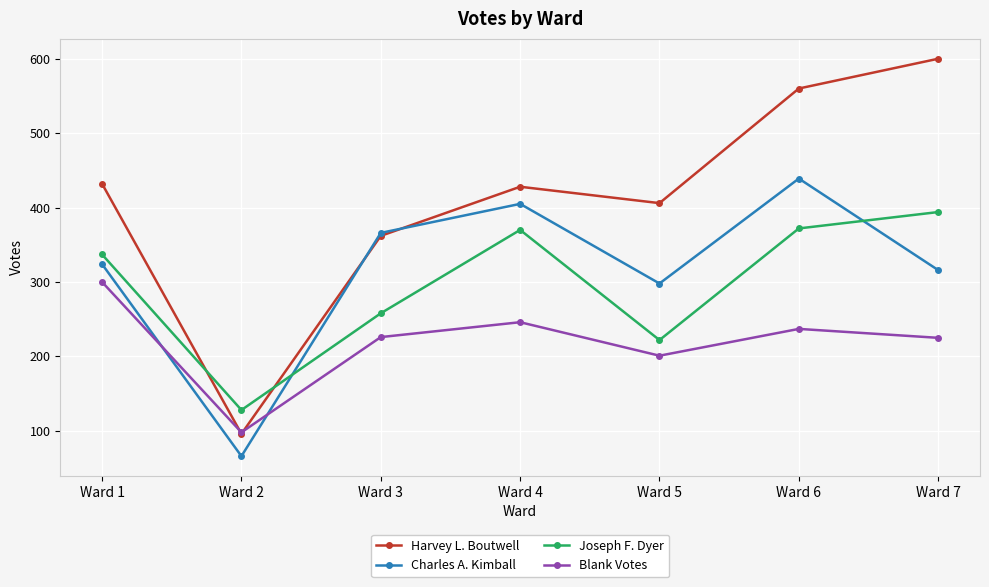

Does the chart display data point markers on the line(s)?

Yes